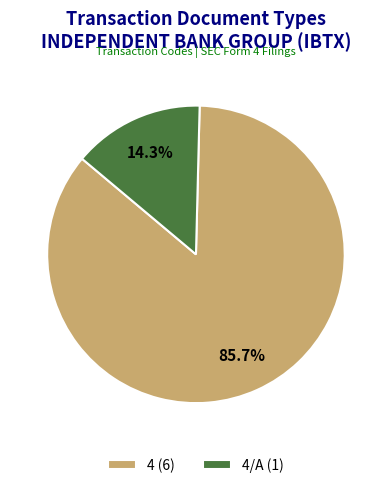

What is the ratio of the value at 4 (6) to the value at 4/A (1)?

6.0